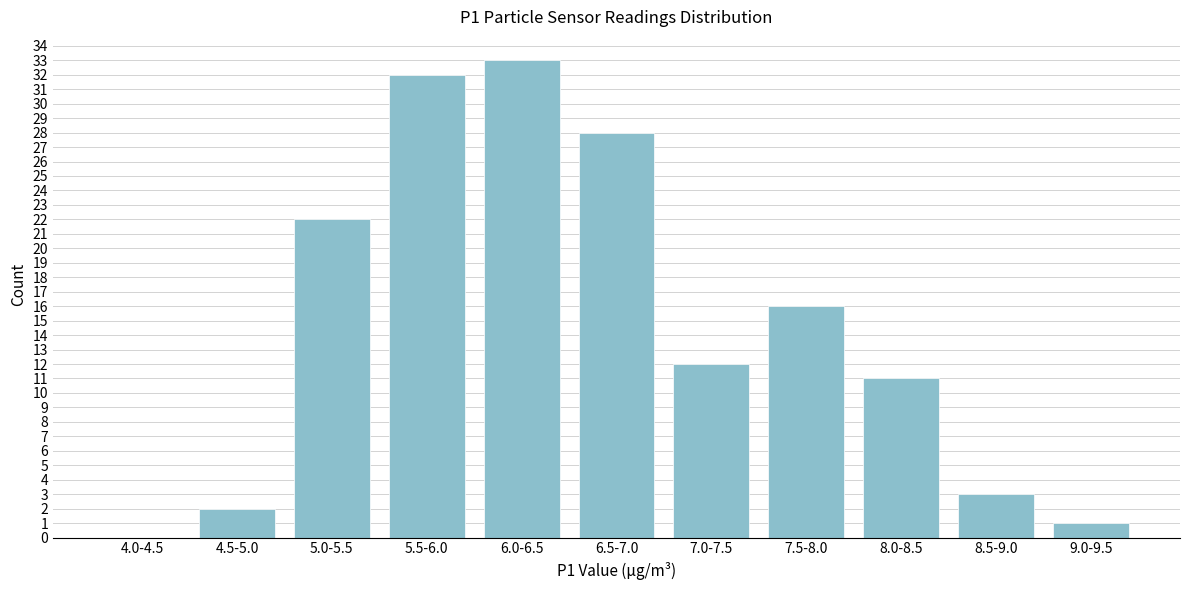

The value at 7.5-8.0 is 25. True or false?

False